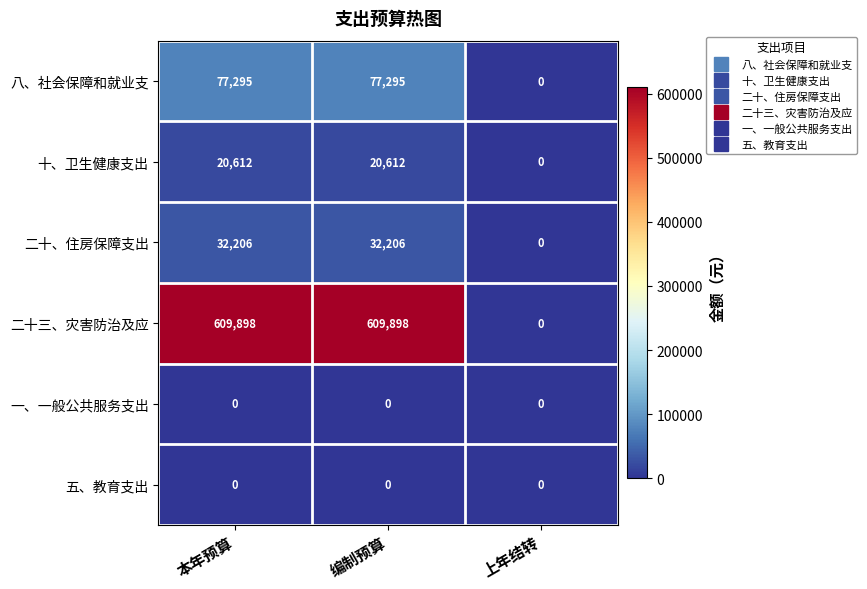

What is the sum of all 二十、住房保障支出 values?

64412